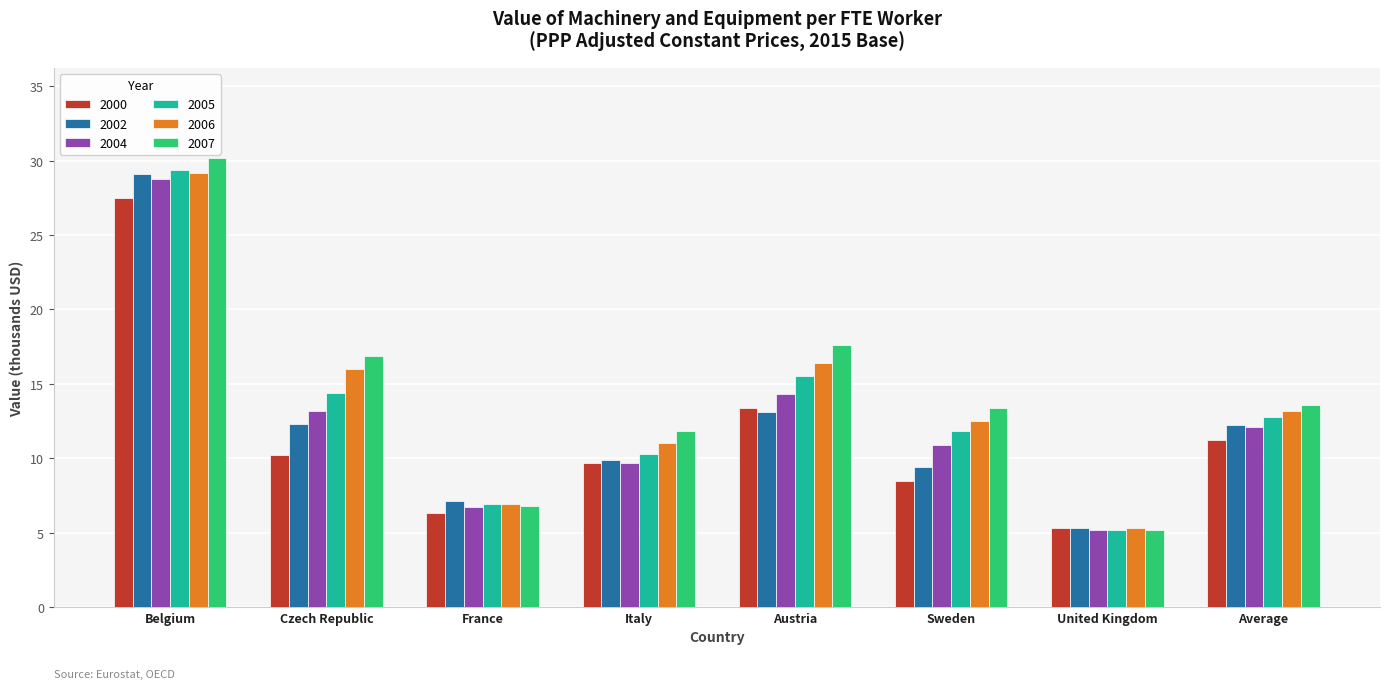

What is the difference between the 2007 values at Czech Republic and Sweden?

3.5